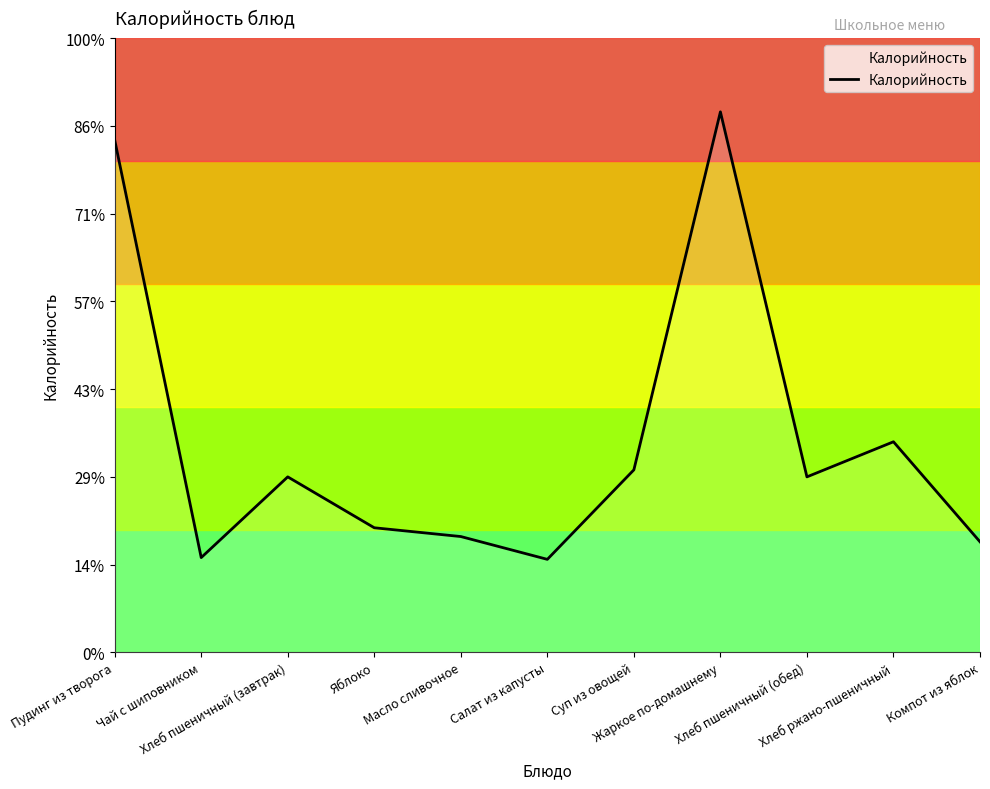

Does the chart display data point markers on the line(s)?

No